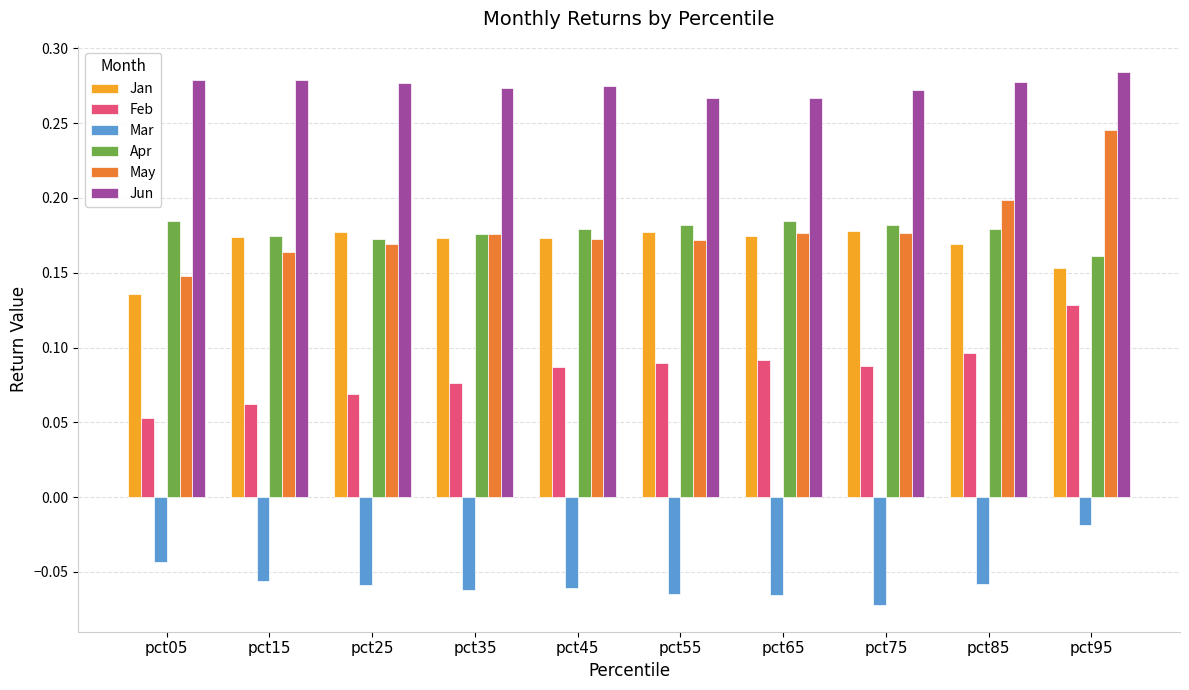

What is the sum of all Jan values?

1.7